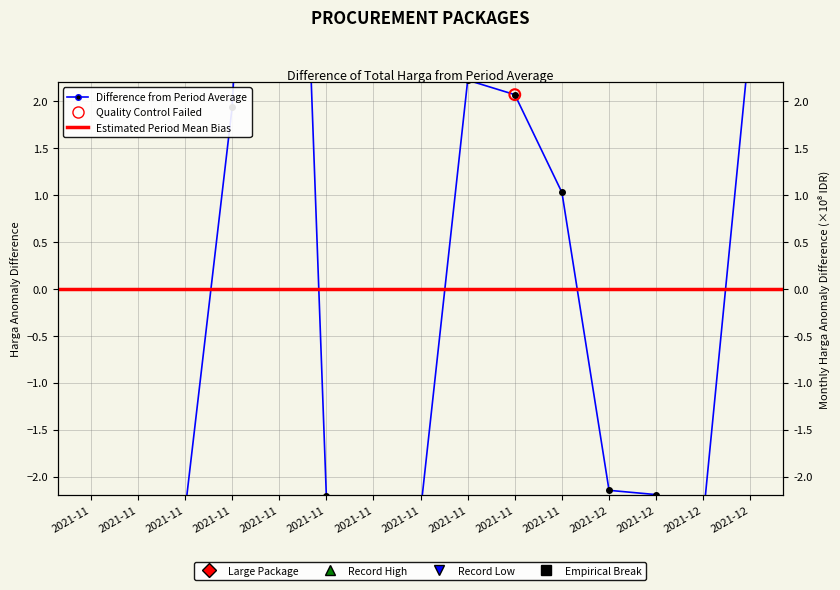

What is the change in value from 2021-11-08 to 2021-11-24?

+4.3